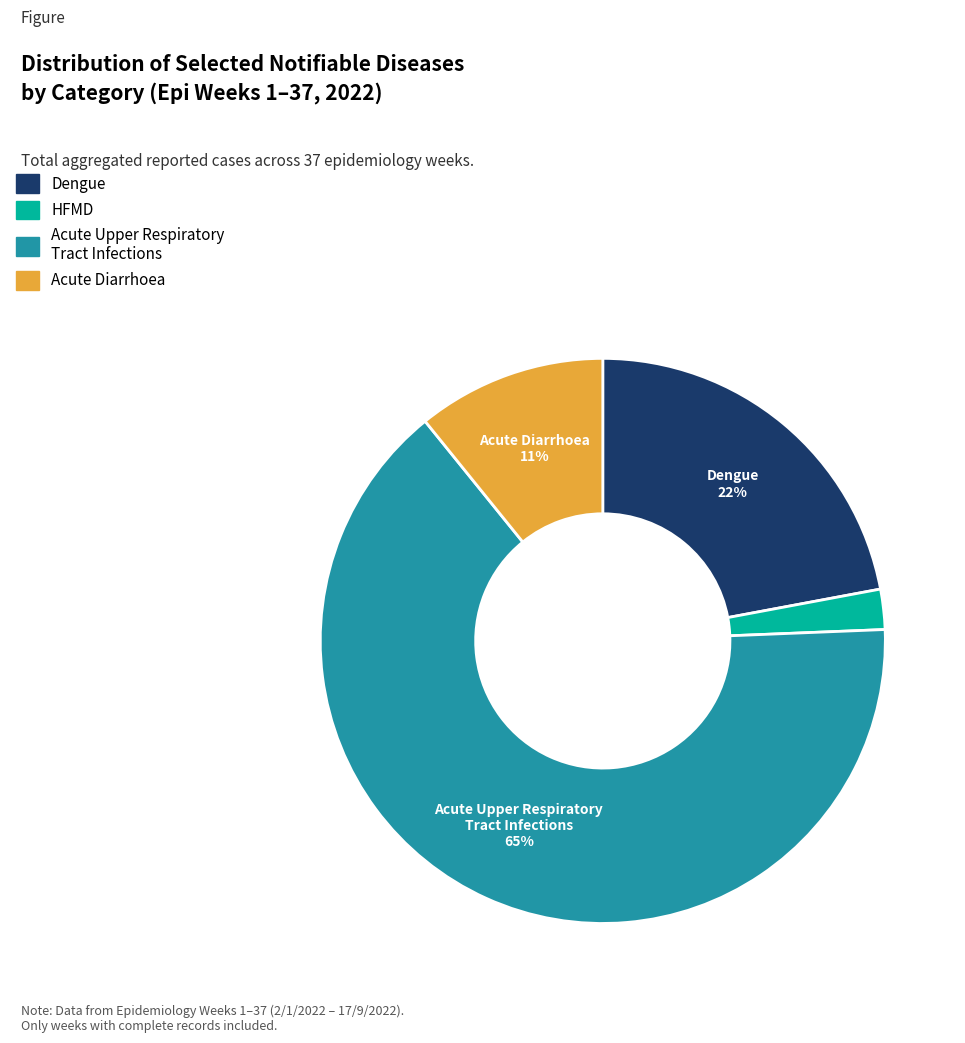

How many slices are in this pie chart?

4